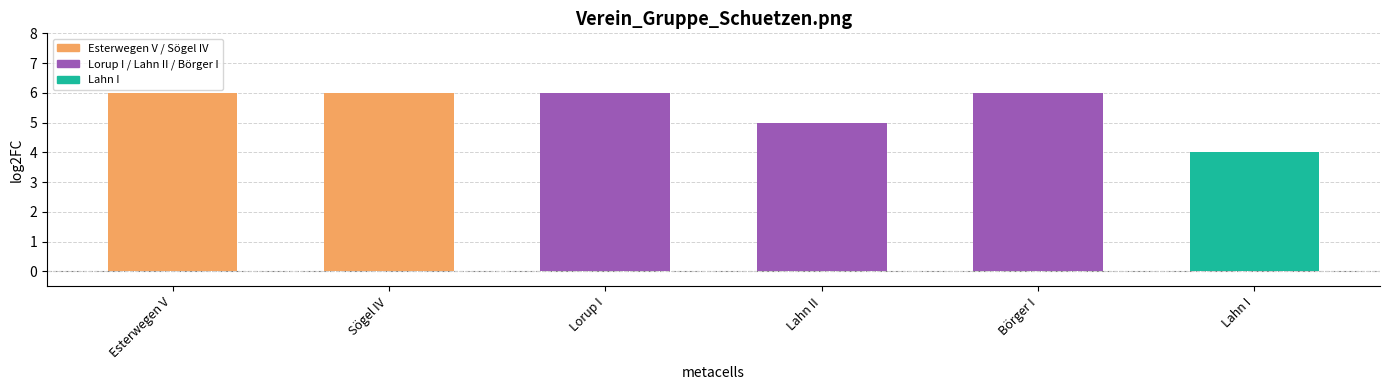

Reading left to right, transcribe all the data shown in this chart.

Esterwegen V: 6	0	0	0	0	0
Sögel IV: 0	6	0	0	0	0
Lorup I: 0	0	6	0	0	0
Lahn II: 0	0	0	5	0	0
Börger I: 0	0	0	0	6	0
Lahn I: 0	0	0	0	0	4